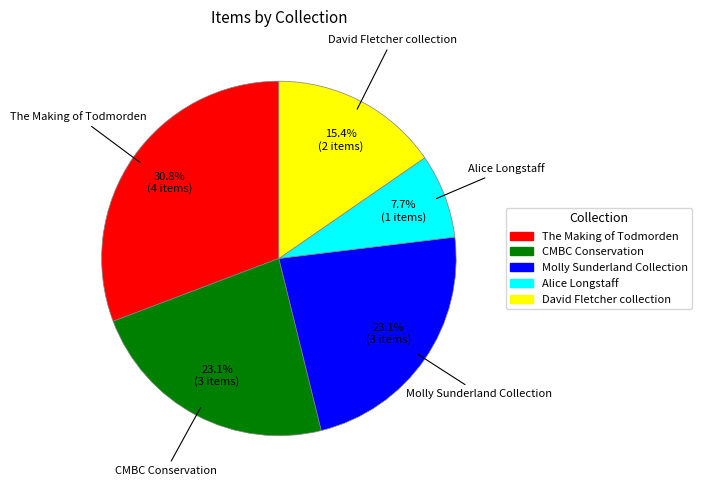

Between David Fletcher collection and Alice Longstaff, which is larger?

David Fletcher collection